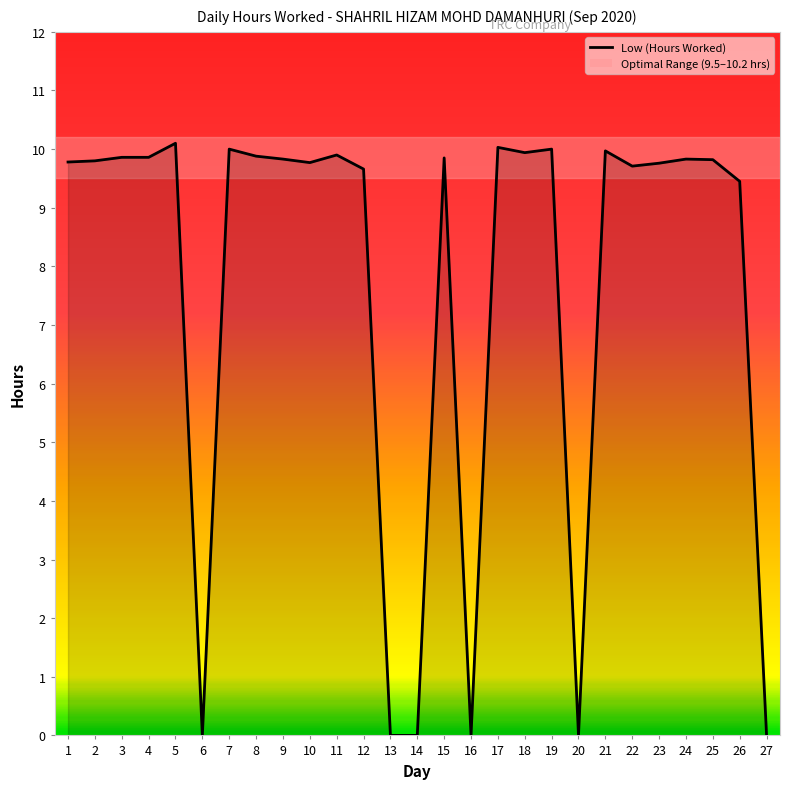

How many lines are shown in the chart?

1